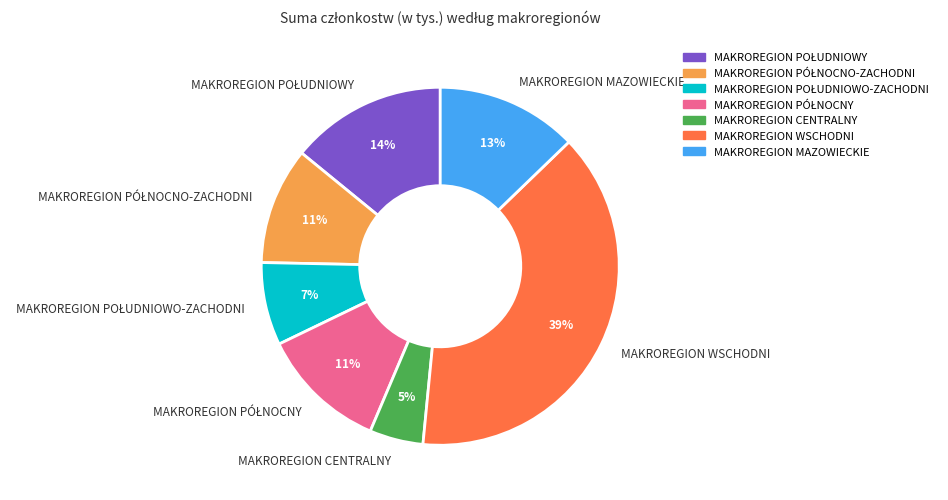

Is there any slice that represents more than half of the pie?

No